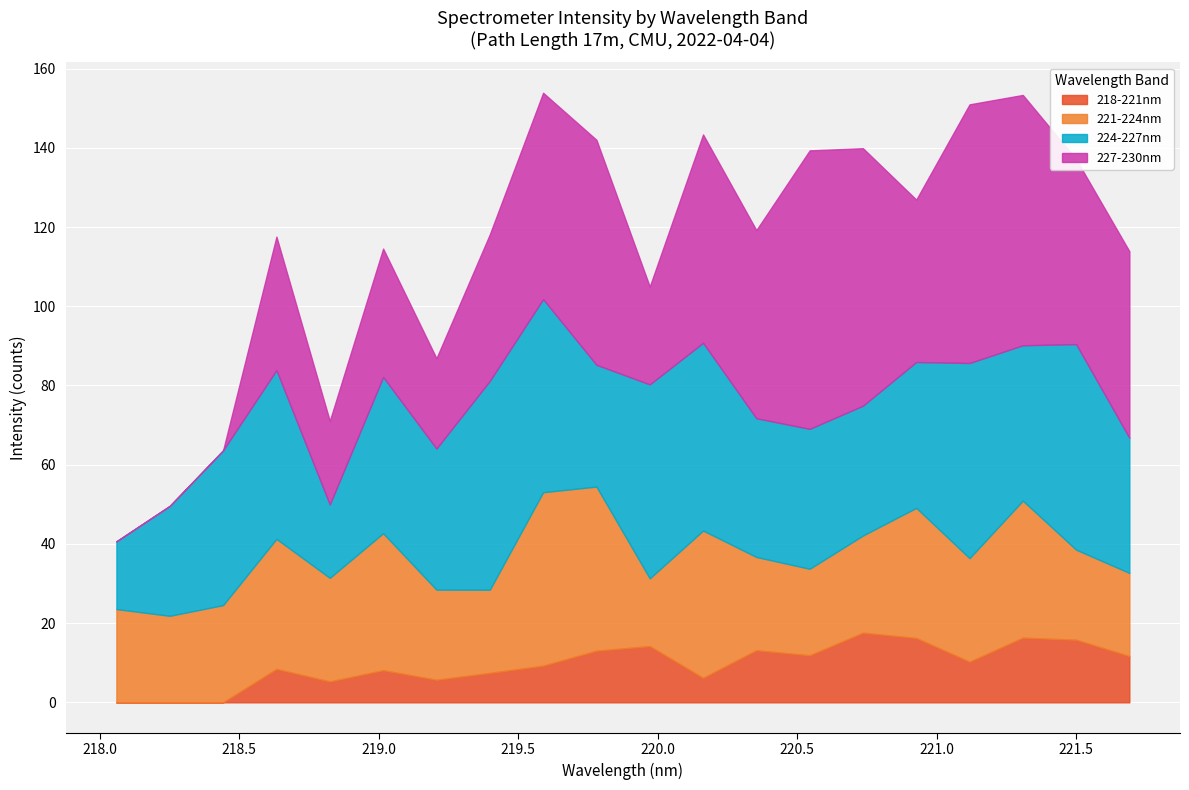

What is the highest value of the 218-221nm series?

17.6